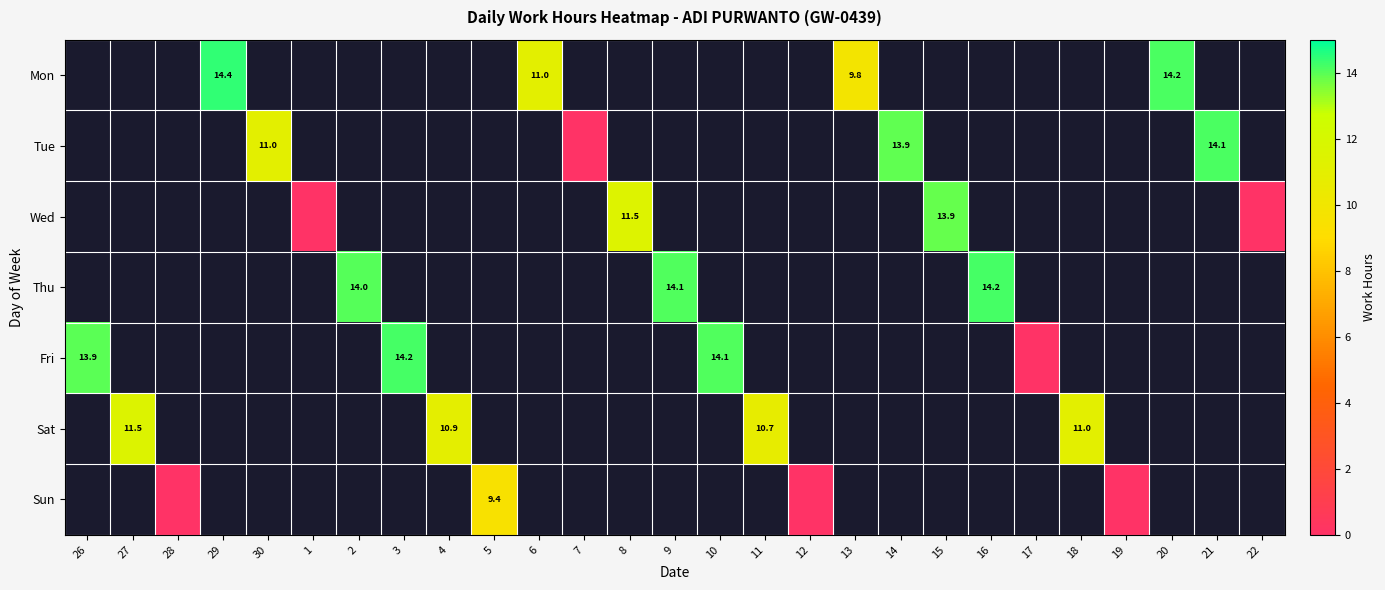

Is it true that Tue equals 5.4 at 14?

False